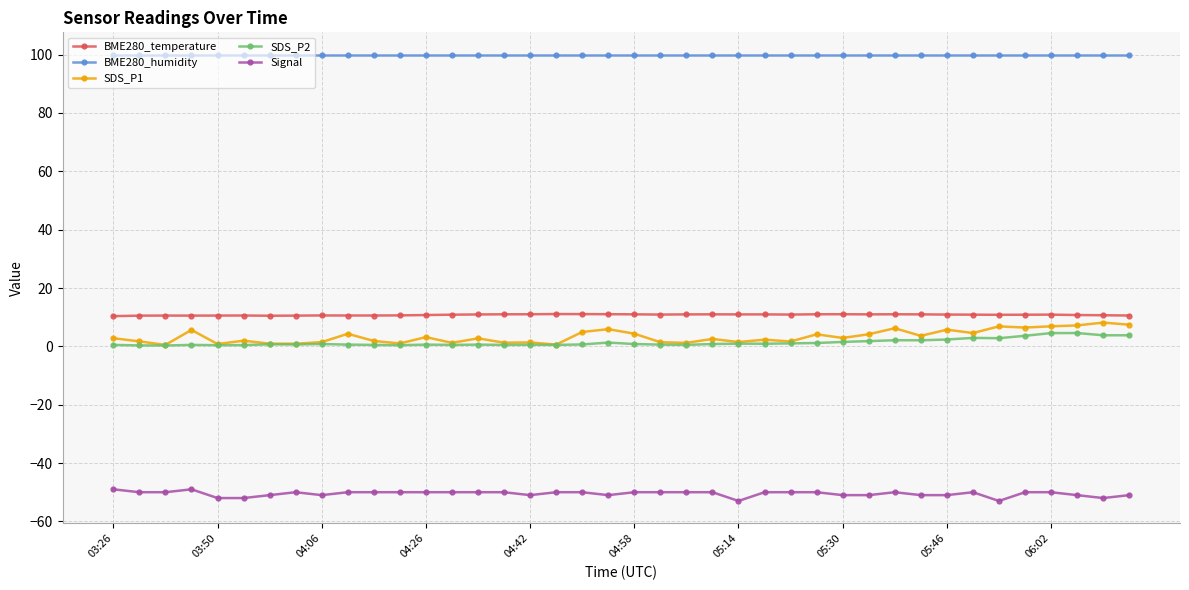

How many distinct data groups are displayed?

5